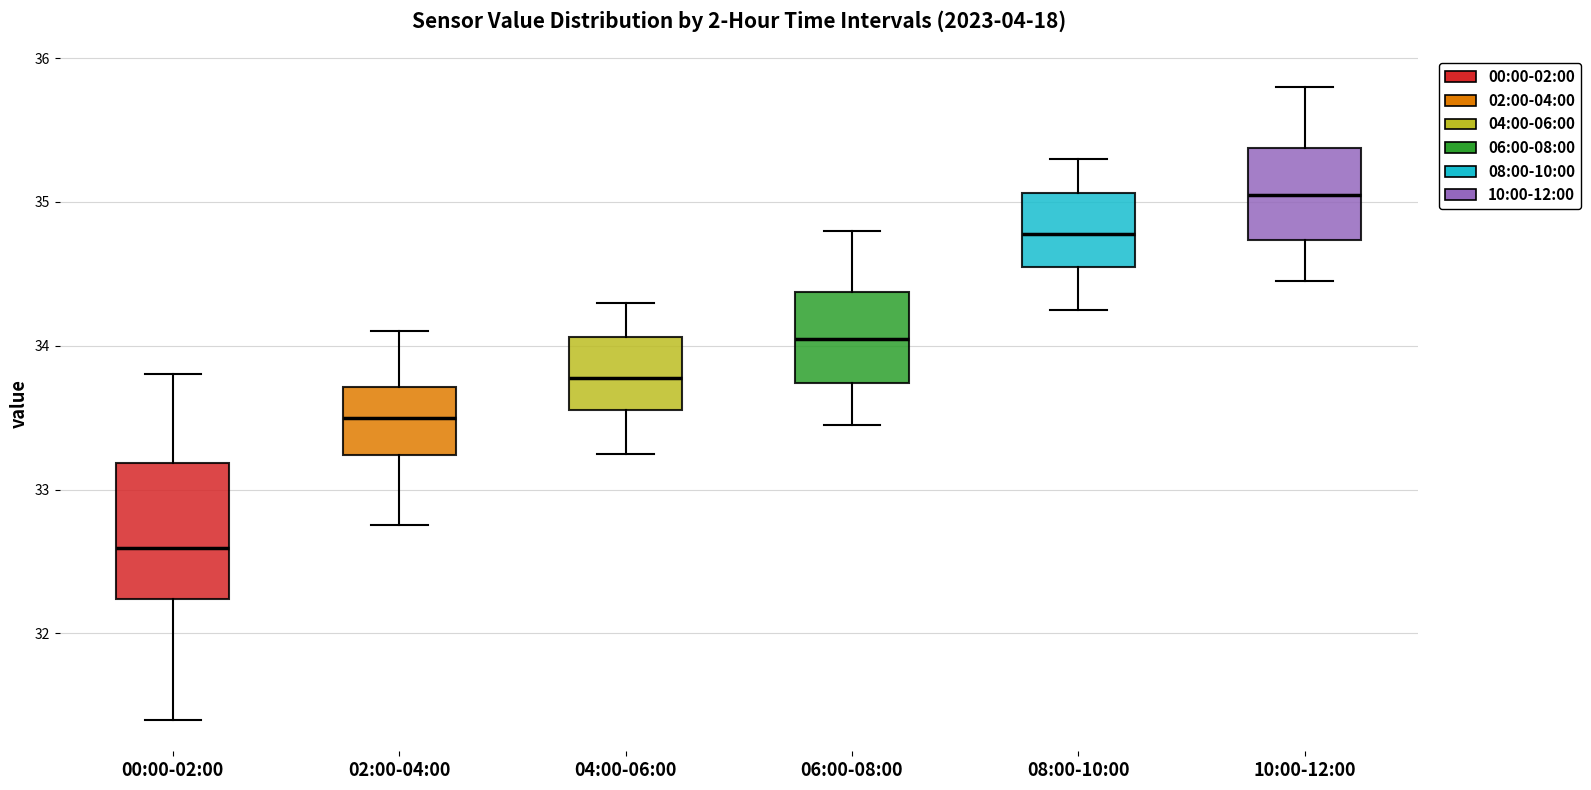

Reading left to right, read every box against the y-axis: the position of its median line, the range the box covers, and the ends of its whiskers. The values are not printed on the chart, so give them approximately, as read against the axis.

00:00-02:00: median 32.6, box 32.2 to 33.2, whiskers 31.4 to 33.8
02:00-04:00: median 33.5, box 33.2 to 33.7, whiskers 32.8 to 34.1
04:00-06:00: median 33.8, box 33.6 to 34.1, whiskers 33.3 to 34.3
06:00-08:00: median 34.1, box 33.7 to 34.4, whiskers 33.5 to 34.8
08:00-10:00: median 34.8, box 34.6 to 35.1, whiskers 34.3 to 35.3
10:00-12:00: median 35.1, box 34.7 to 35.4, whiskers 34.5 to 35.8